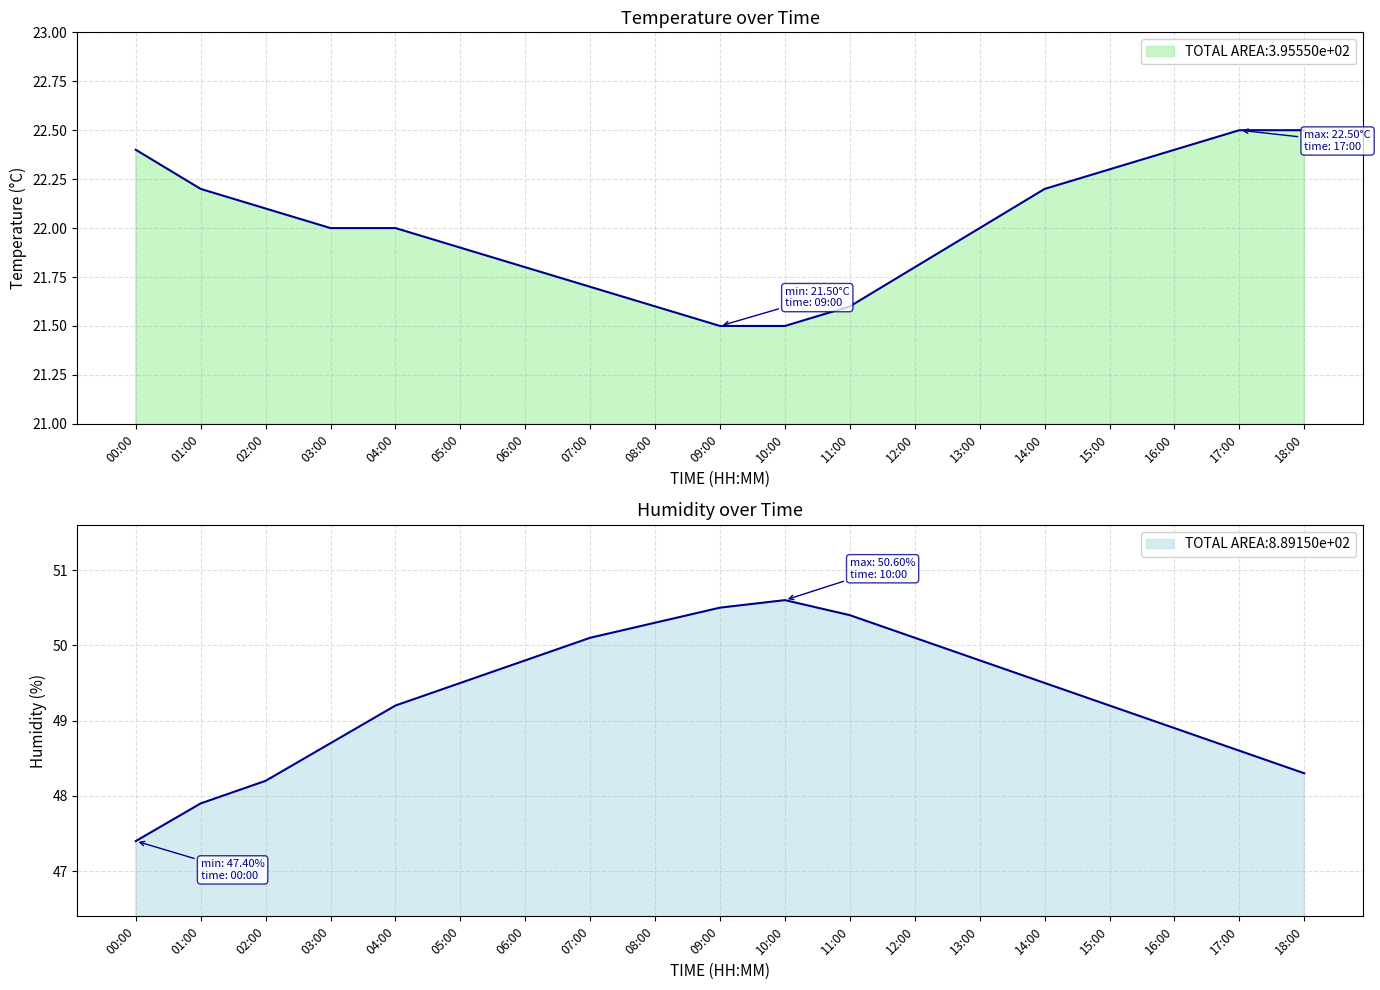

Which has a higher value, 08:00 or 15:00?

15:00